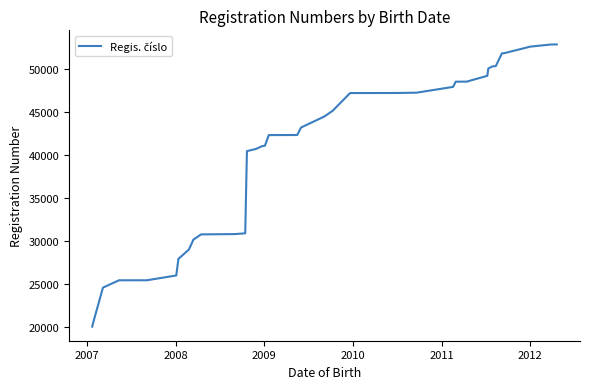

What is the minimum value shown in the chart?

20076